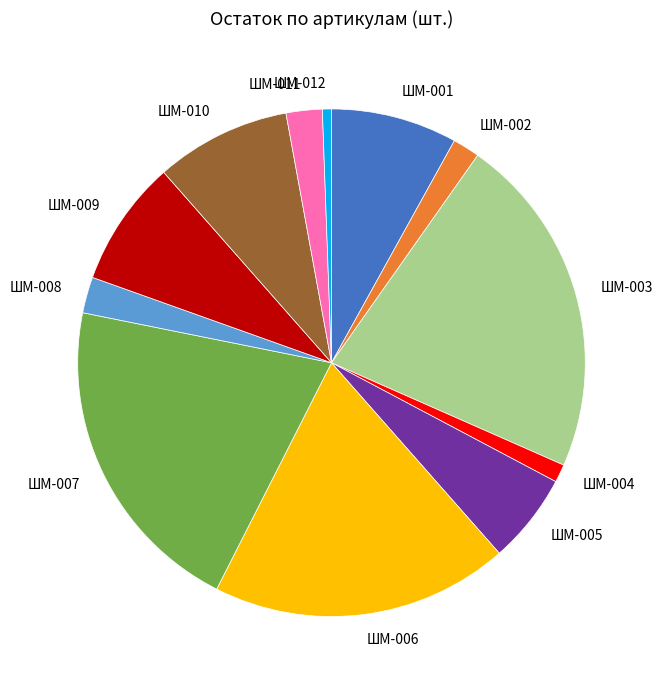

What is the smallest slice in the pie chart?

ШМ-012